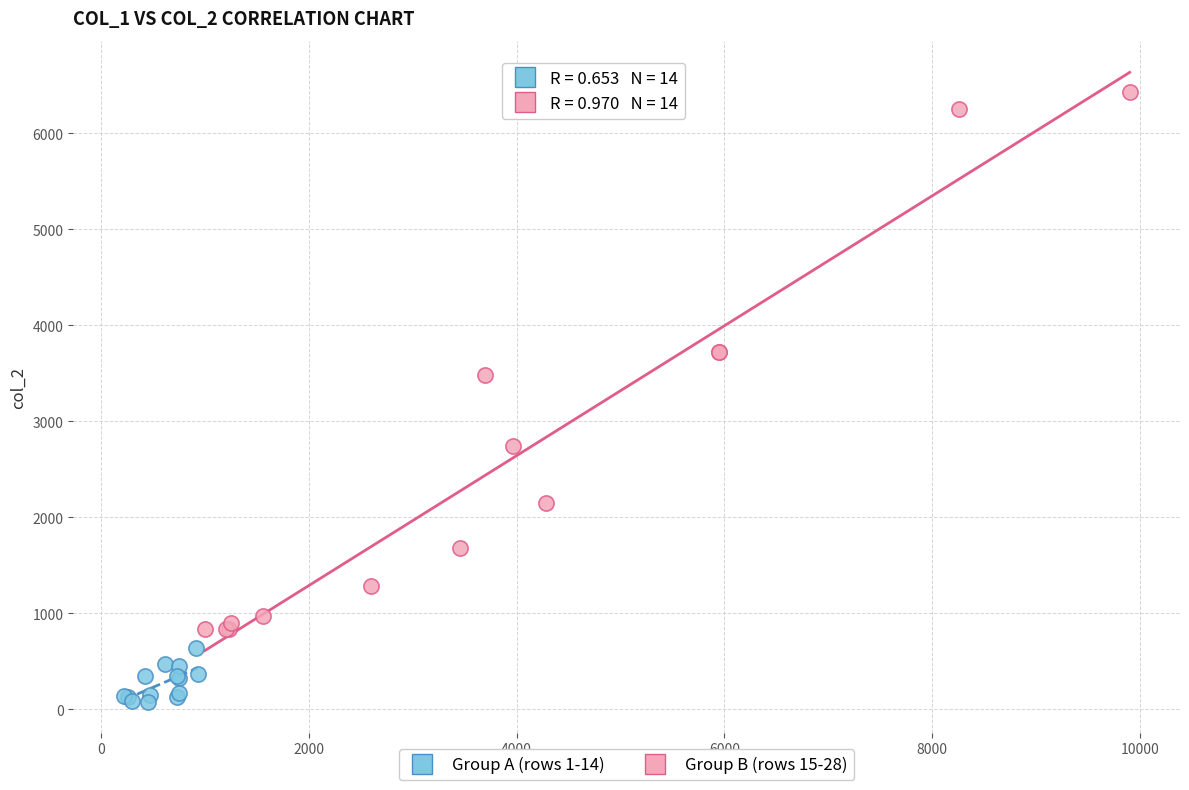

Which series reaches the minimum Y coordinate?

Group A (rows 1-14)